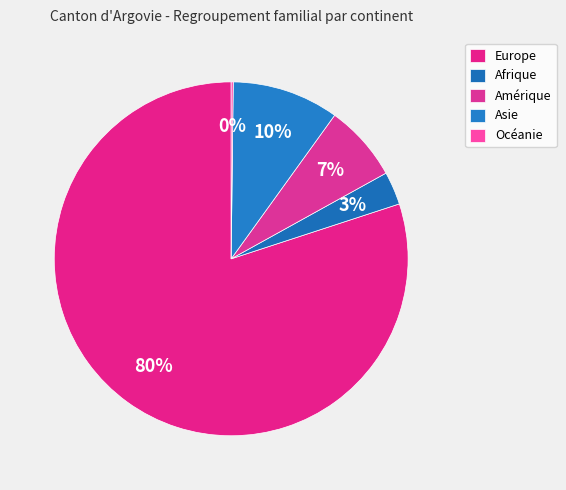

To the nearest percent, what is the difference between the largest and smallest slice percentages?

80%